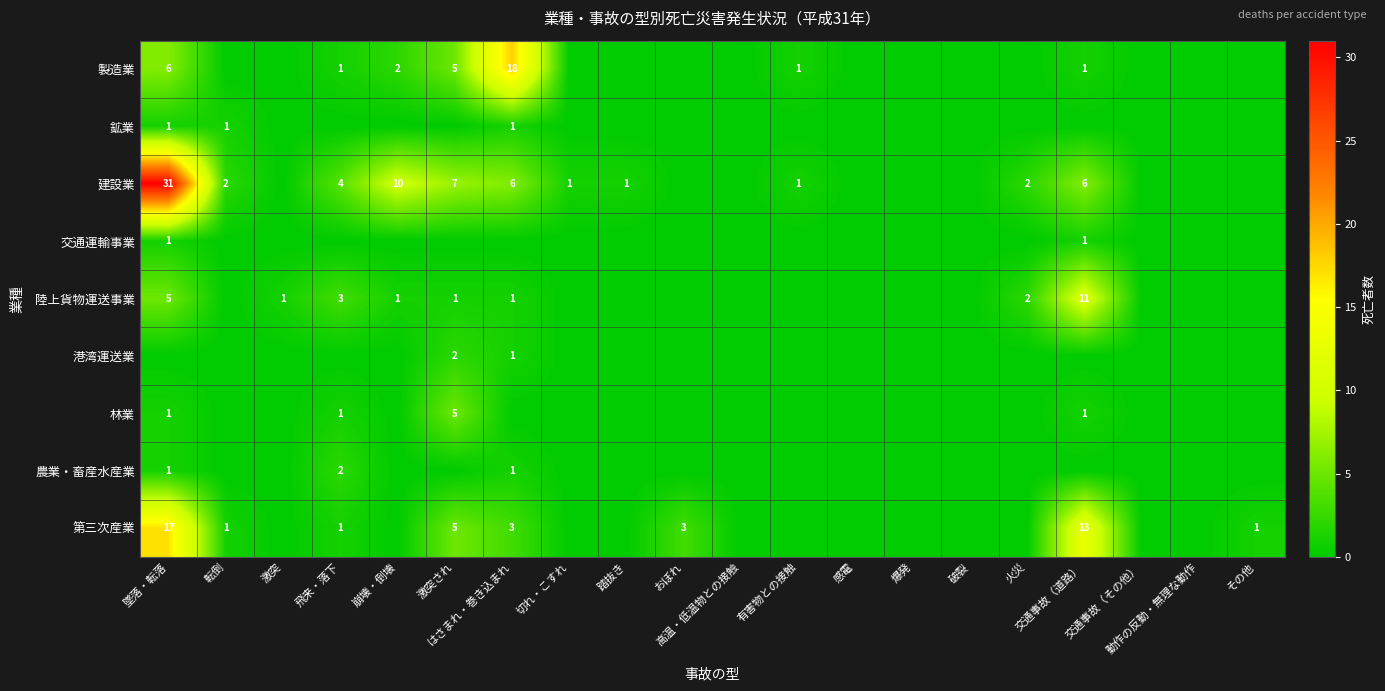

List the series in order of their peak value, lowest first.

鉱業, 交通運輸事業, 港湾運送業, 農業・畜産水産業, 林業, 陸上貨物運送事業, 第三次産業, 製造業, 建設業